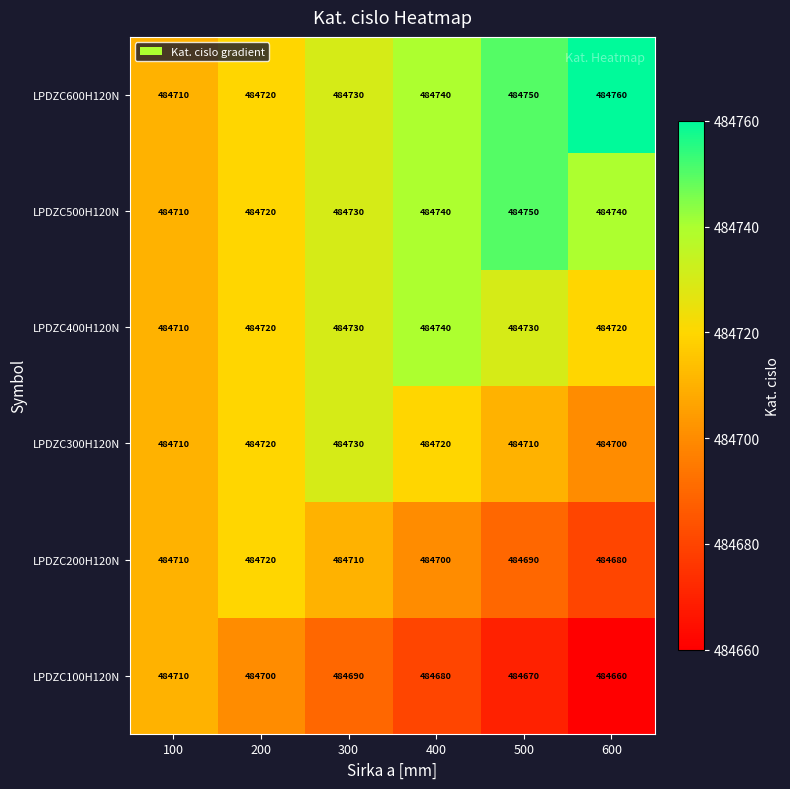

What is the difference between the highest and lowest values at 600?

100